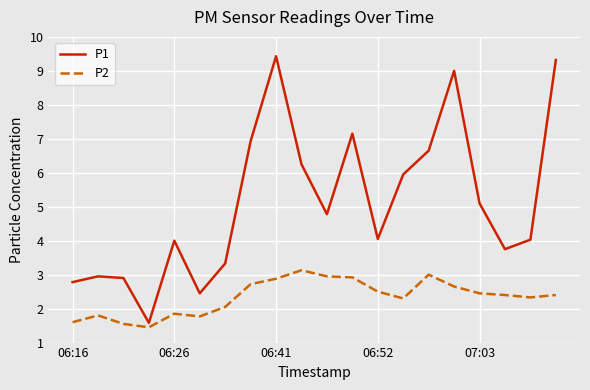

Which series has the largest range (max minus min)?

P1